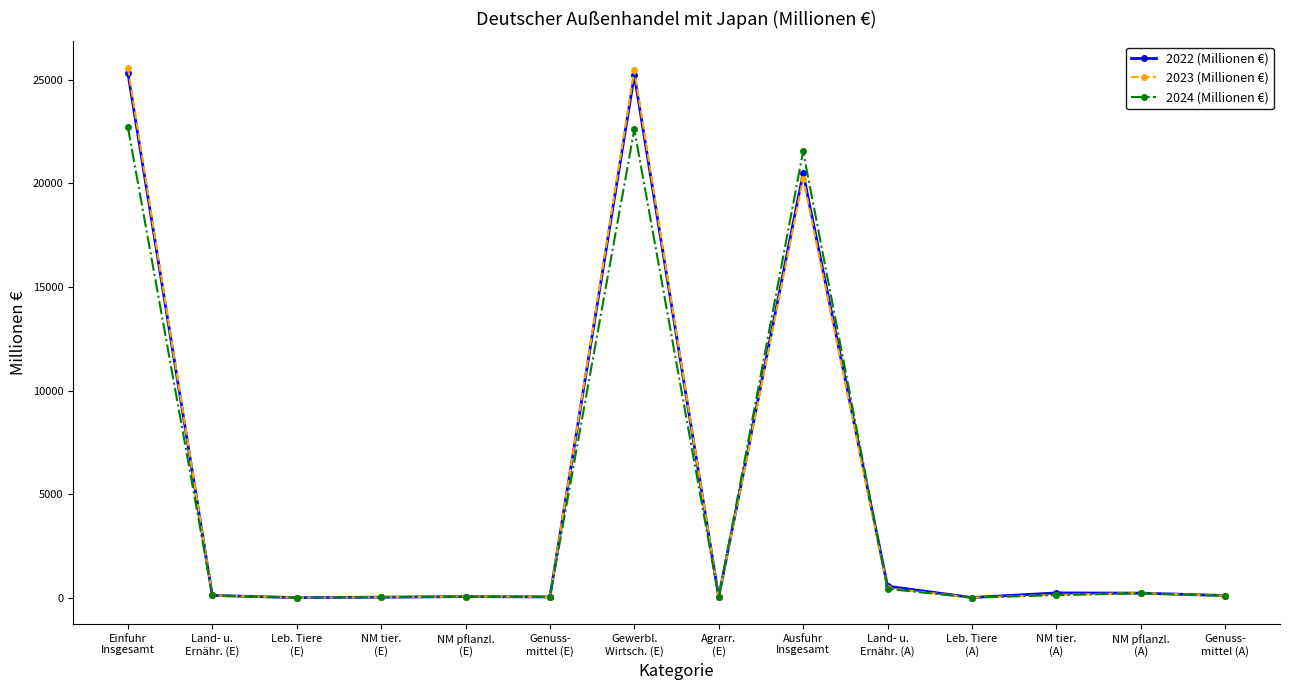

What is the highest value of the 2022 (Millionen €) series?

25336